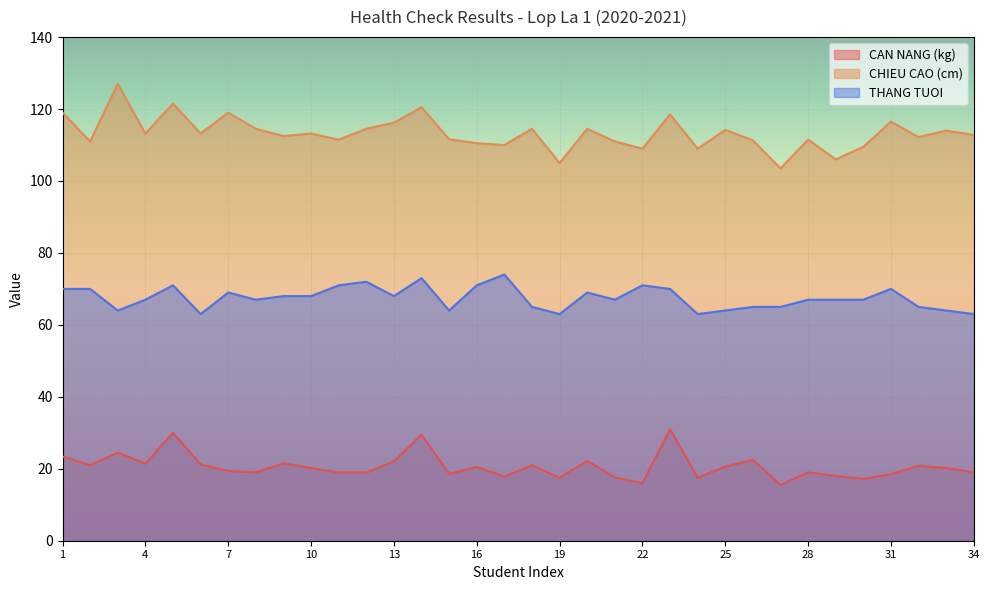

Reading left to right, extract all data points from this chart.

CAN NANG (kg): 23.4	21.0	24.5	21.4	30.0	21.2	19.4	19.0	21.5	20.2	19.0	19.0	22.0	29.5	18.6	20.5	17.8	21.0	17.5	22.2	17.6	16.0	31.0	17.5	20.6	22.5	15.5	19.0	18.0	17.2	18.5	20.8	20.2	19.0
CHIEU CAO (cm): 119.0	111.0	127.0	113.2	121.5	113.2	119.0	114.5	112.5	113.2	111.5	114.5	116.2	120.5	111.6	110.5	110.0	114.5	105.0	114.5	111.0	109.0	118.5	109.0	114.2	111.3	103.5	111.5	106.0	109.5	116.5	112.2	114.0	112.8
THANG TUOI: 70.0	70.0	64.0	67.0	71.0	63.0	69.0	67.0	68.0	68.0	71.0	72.0	68.0	73.0	64.0	71.0	74.0	65.0	63.0	69.0	67.0	71.0	70.0	63.0	64.0	65.0	65.0	67.0	67.0	67.0	70.0	65.0	64.0	63.0